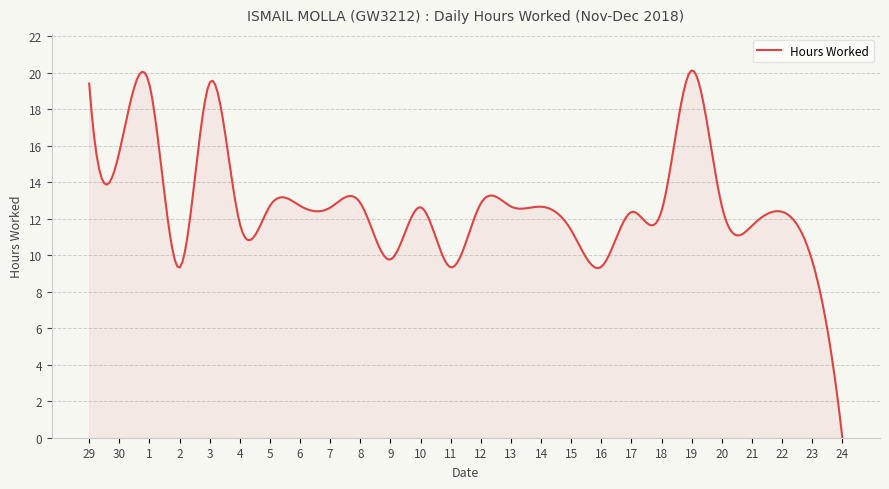

What is the sum of all values?

3806.7